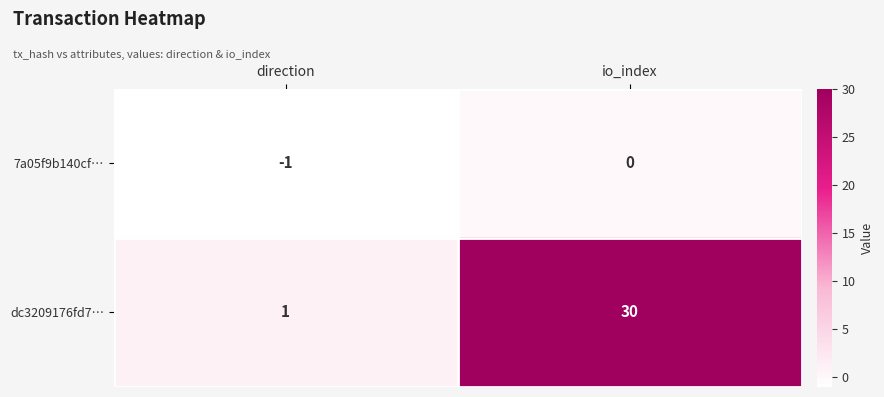

The value of dc3209176fd7… at direction is 1. True or false?

True